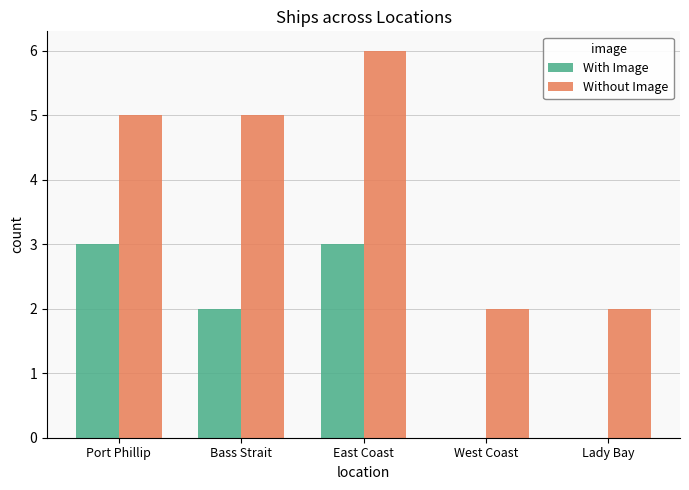

Count the number of categories in the chart.

5